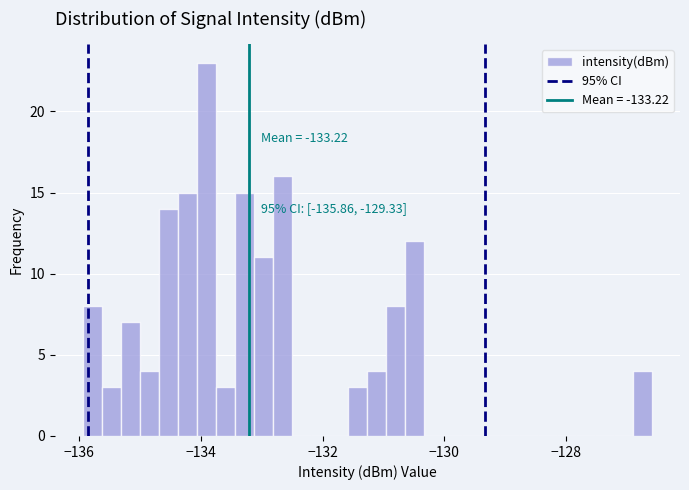

Read against the x-axis, roughly where is the centre of the tallest bar?

-134.0